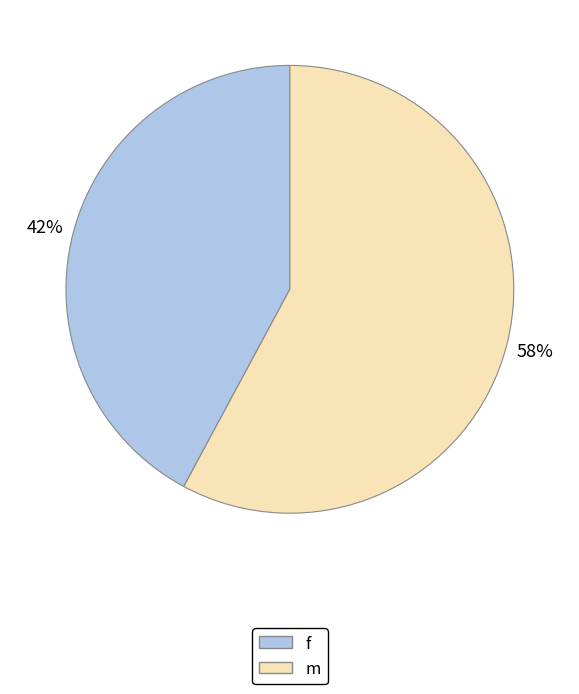

How many segments does this pie chart have?

2